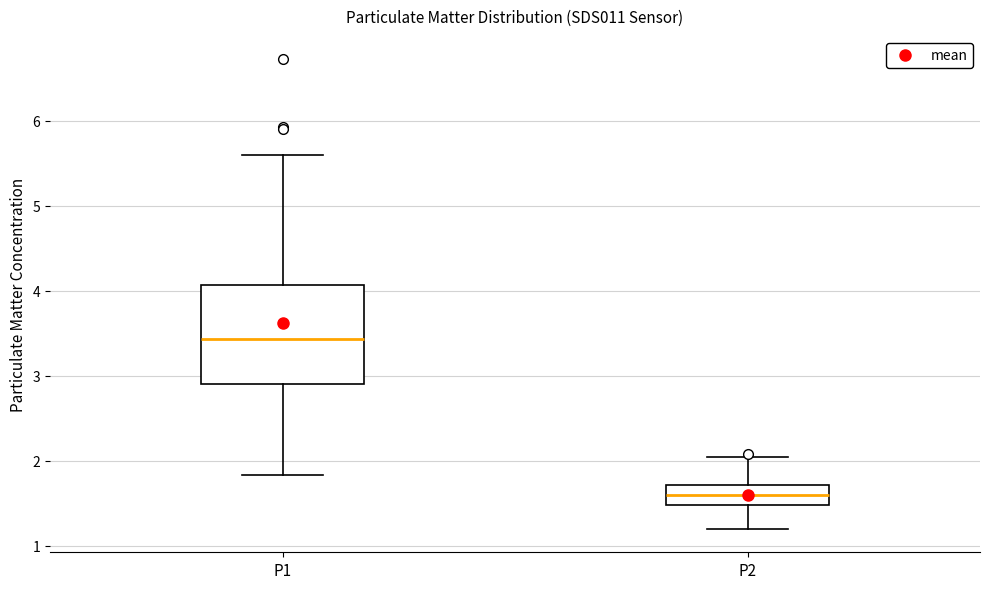

Where does the upper whisker of the box for P2 end on the y-axis? The values are not printed on the chart, so give them approximately, as read against the axis.

2.1